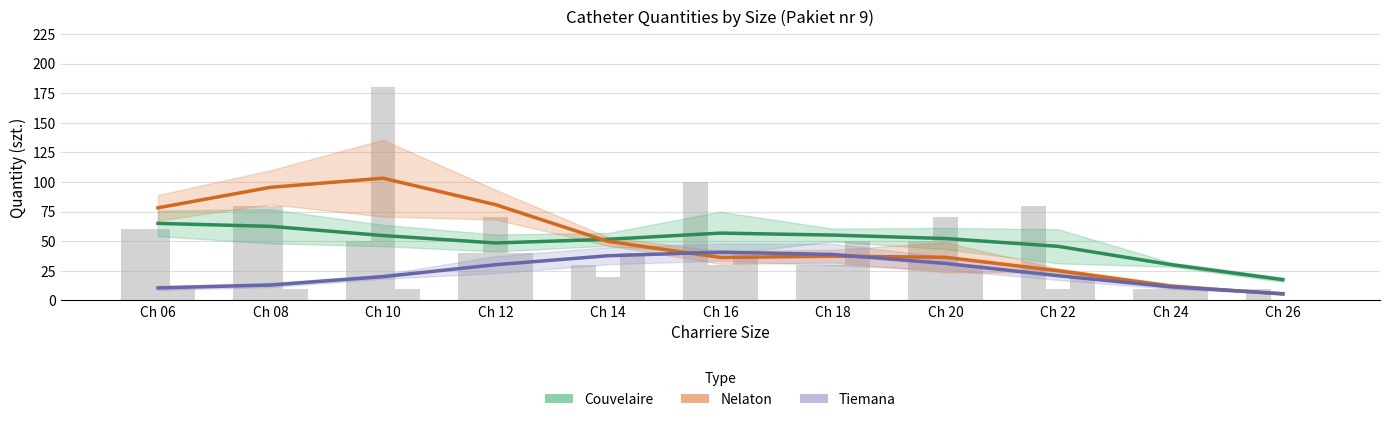

At how many categories does at least one series exceed 20?

10